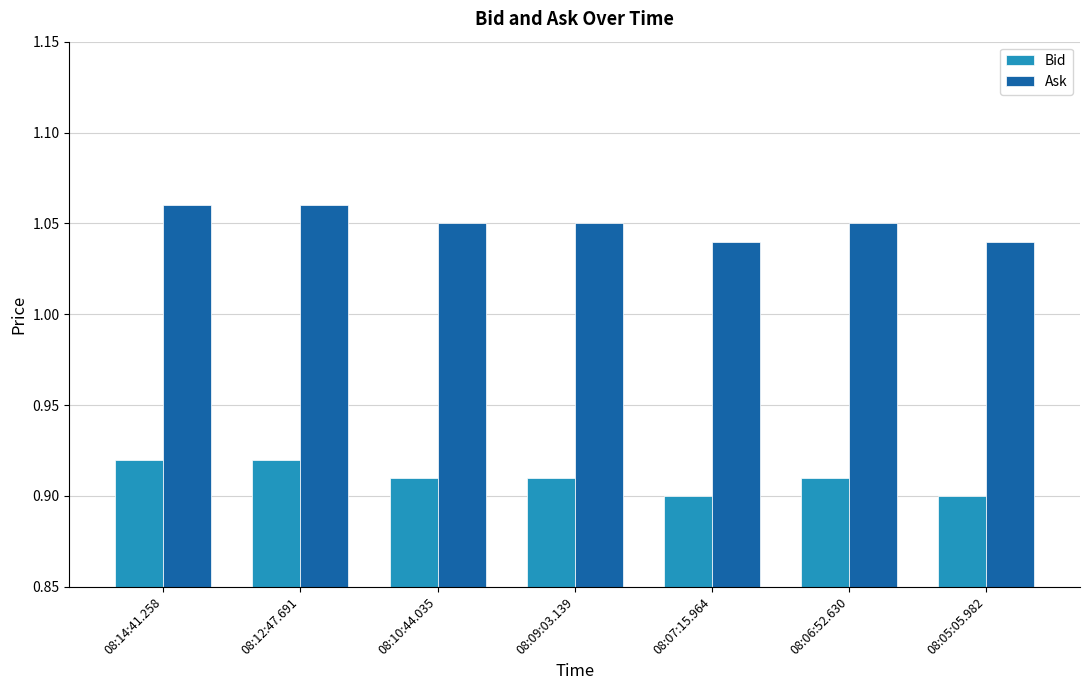

What is the label of the 5th bar from the right?

08:10:44.035